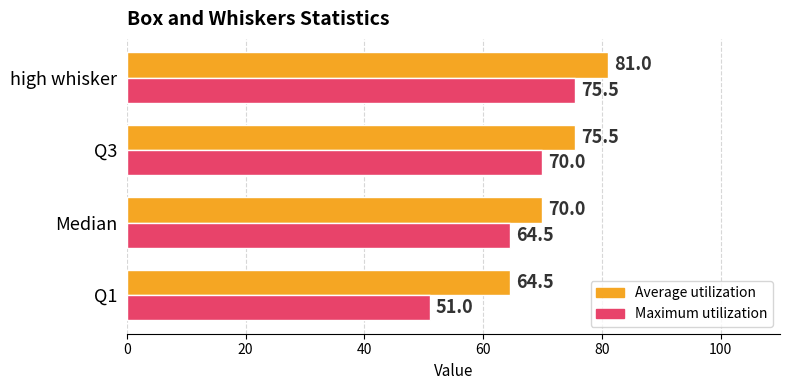

Which series has the largest range (max minus min)?

Maximum utilization